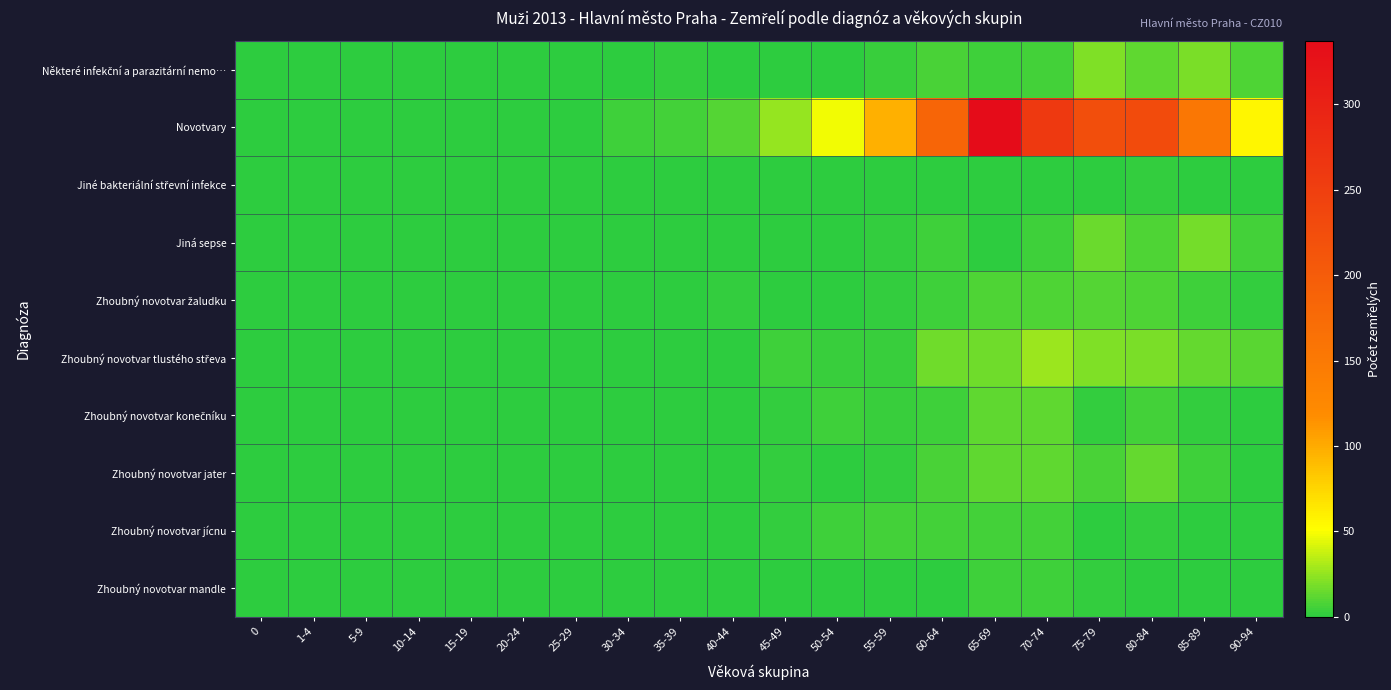

What is the greatest value displayed?

337